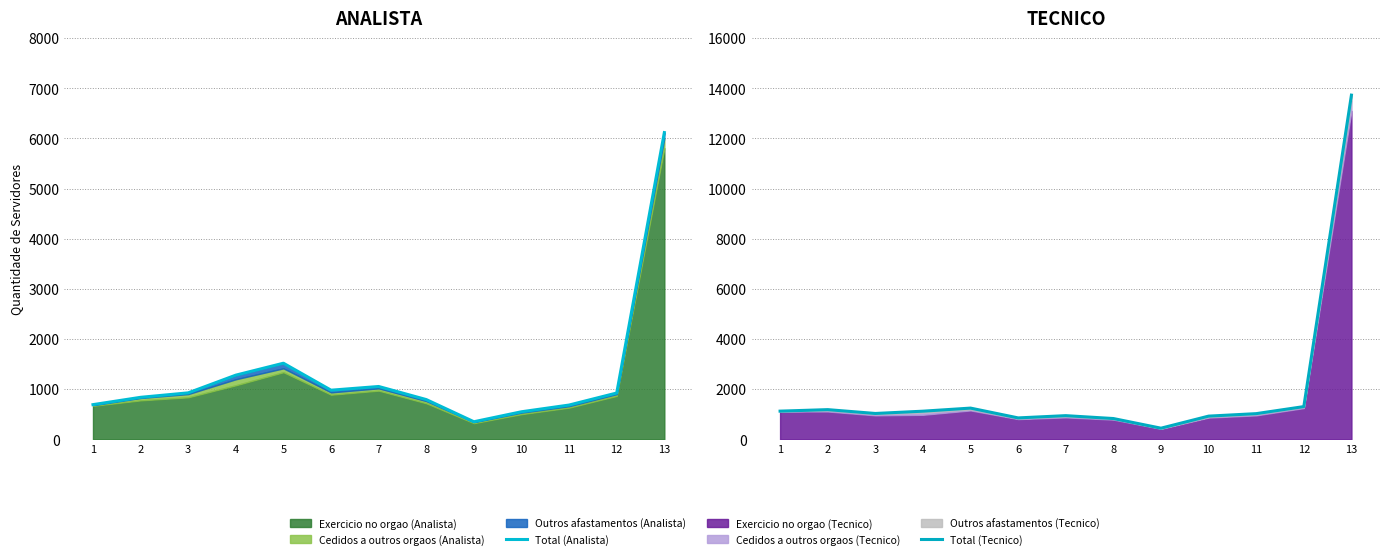

True or false: Total (Analista) and Total (Tecnico) intersect in this chart.

True